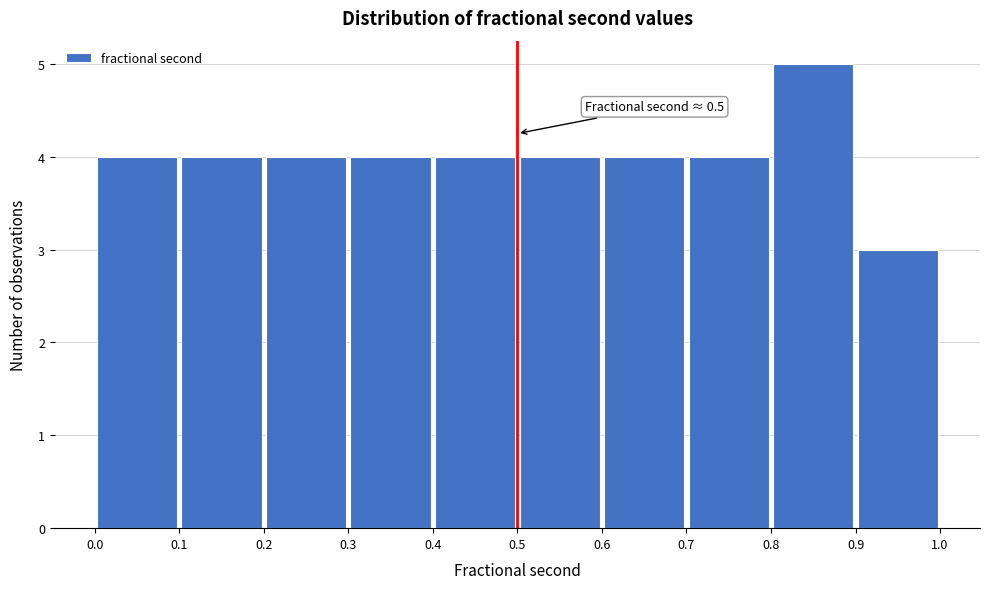

Over which range of the x-axis is the bar tallest?

0.8 to 0.9